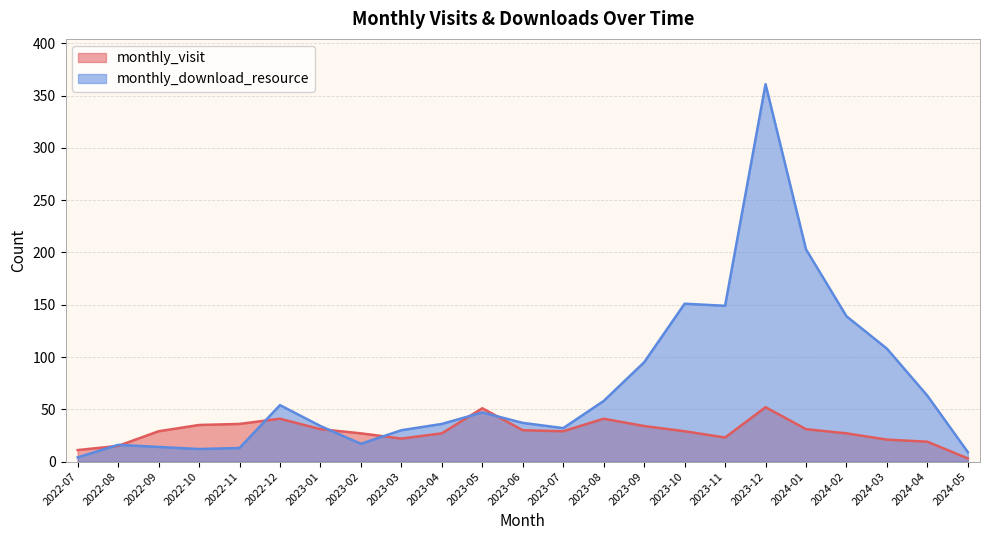

What is the difference between the maximum and minimum values in the monthly_visit series?

49